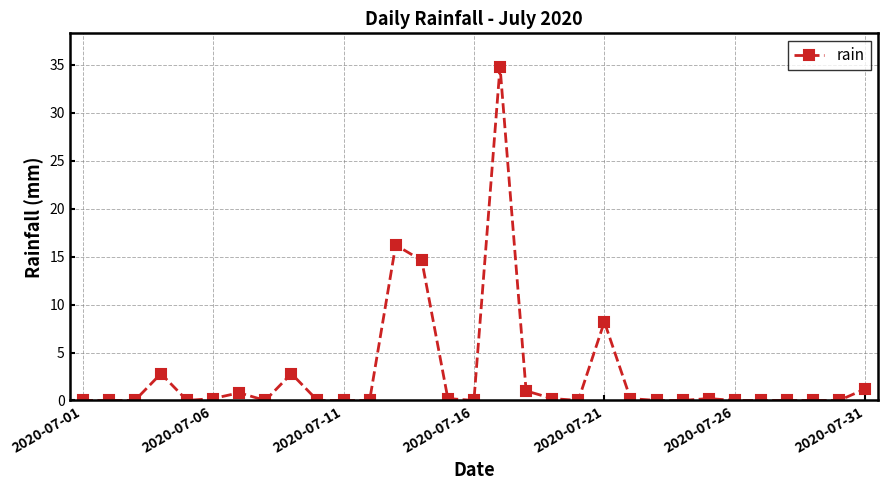

Is this an area chart (filled region under the line)?

No